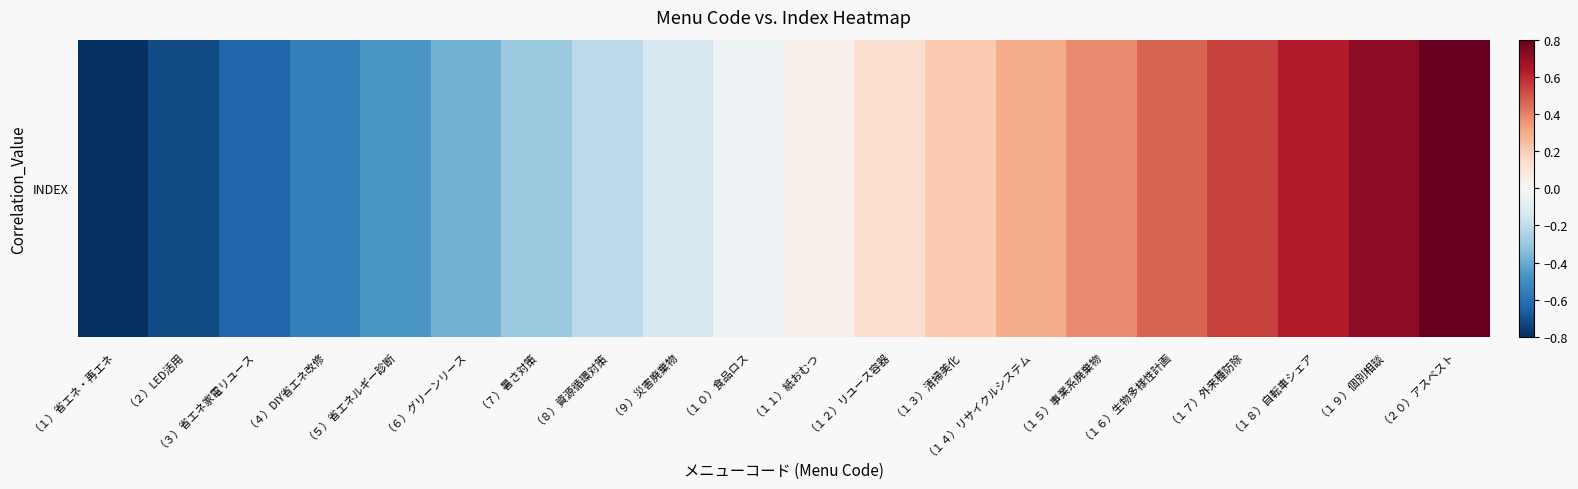

Reading left to right, list all the values displayed in this chart.

（１）省エネ・再エネ=-0.8	（２）LED活用=-0.7	（３）省エネ家電リユース=-0.6	（４）DIY省エネ改修=-0.5	（５）省エネルギー診断=-0.5	（６）グリーンリース=-0.4	（７）暑さ対策=-0.3	（８）資源循環対策=-0.2	（９）災害廃棄物=-0.1	（１０）食品ロス=-0.0	（１１）紙おむつ=0.0	（１２）リユース容器=0.1	（１３）清掃美化=0.2	（１４）リサイクルシステム=0.3	（１５）事業系廃棄物=0.4	（１６）生物多様性計画=0.5	（１７）外来種防除=0.5	（１８）自転車シェア=0.6	（１９）個別相談=0.7	（２０）アスベスト=0.8